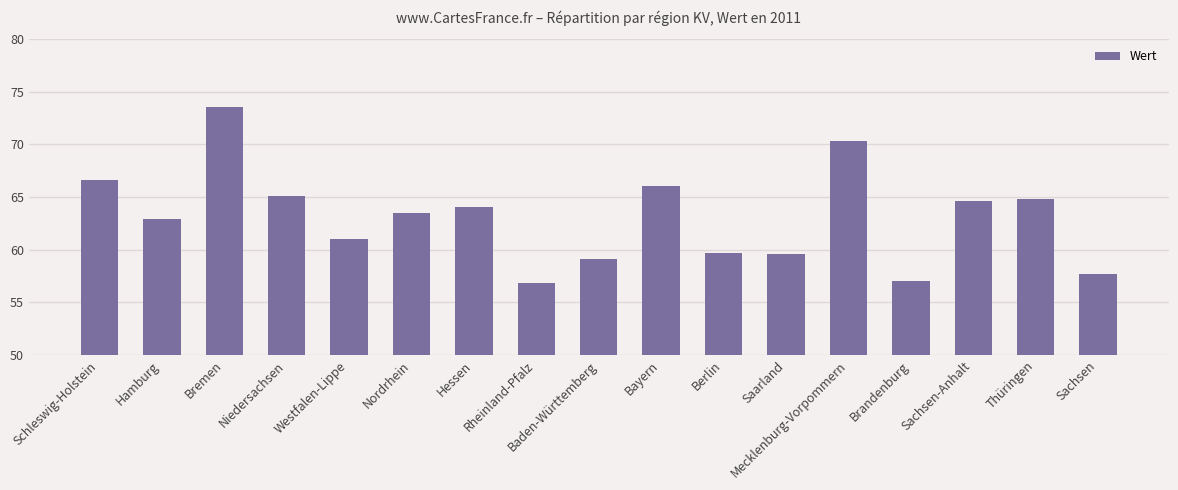

What position from the right is Hessen?

11